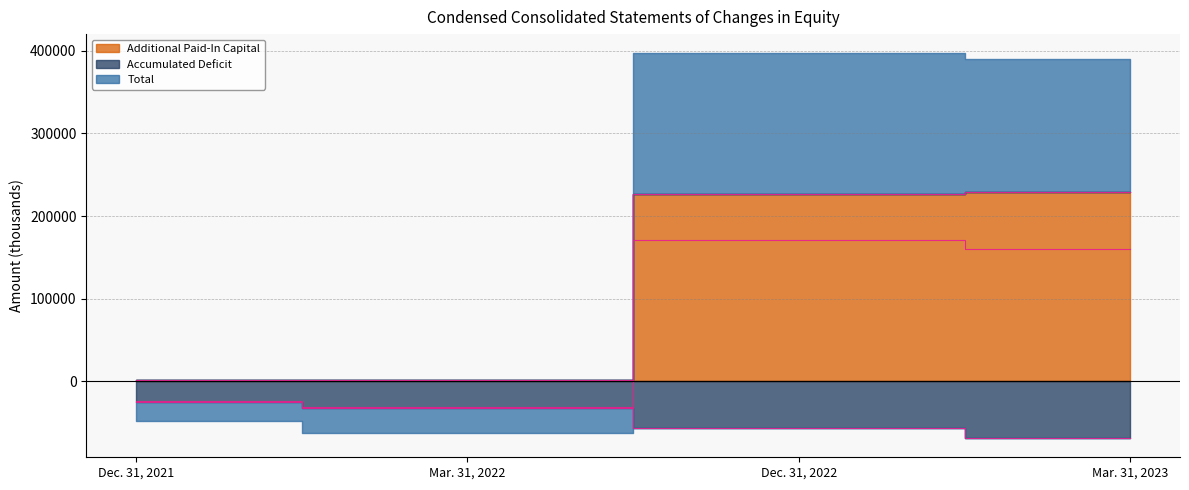

Reading left to right, list all the values displayed in this chart.

Additional Paid-In Capital: 1054	1094	226580	229226
Accumulated Deficit: -24865	-32085	-56032	-68788
Total: -23809	-30989	170475	160469